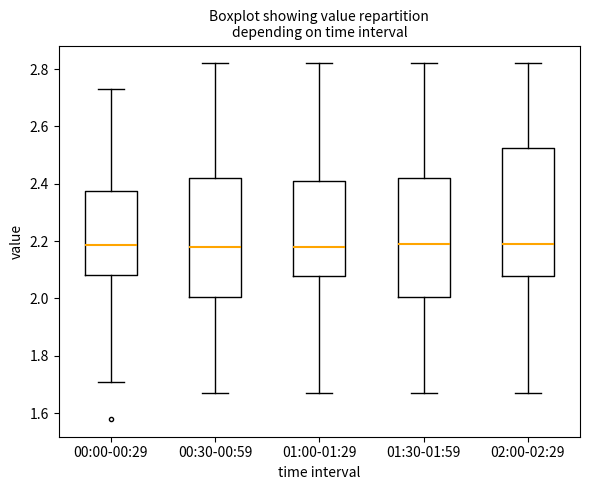

Where is the lower edge of the box for 01:30-01:59 on the y-axis? The values are not printed on the chart, so give them approximately, as read against the axis.

2.00